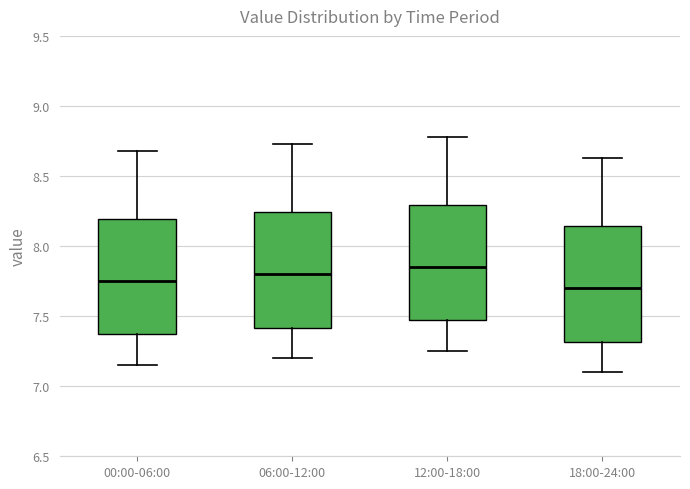

Where does the upper whisker of the box for 18:00-24:00 end on the y-axis? The values are not printed on the chart, so give them approximately, as read against the axis.

8.65